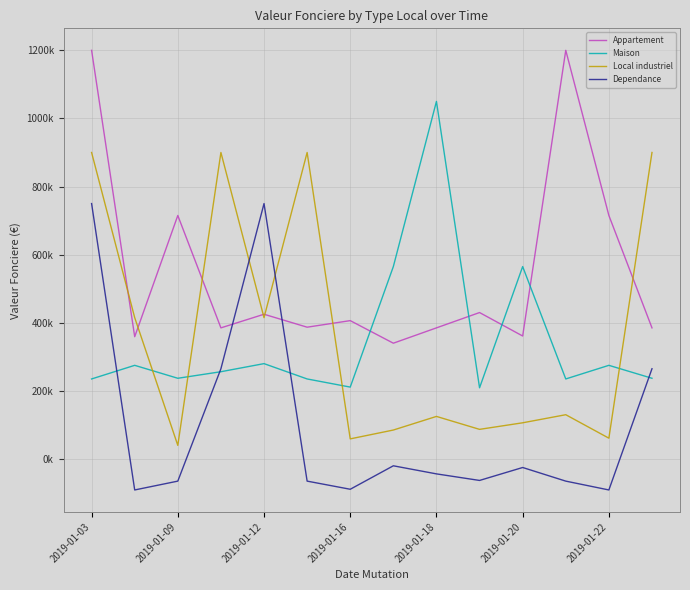

What are all the series names shown in the legend?

Appartement, Maison, Local industriel, Dependance